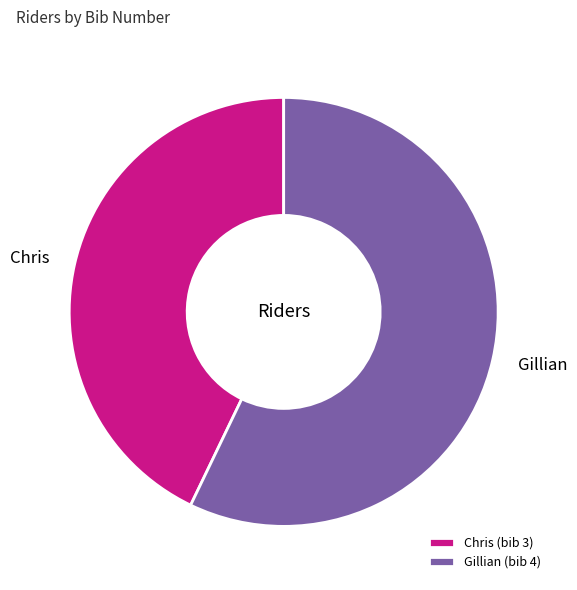

How many slices are in this pie chart?

2